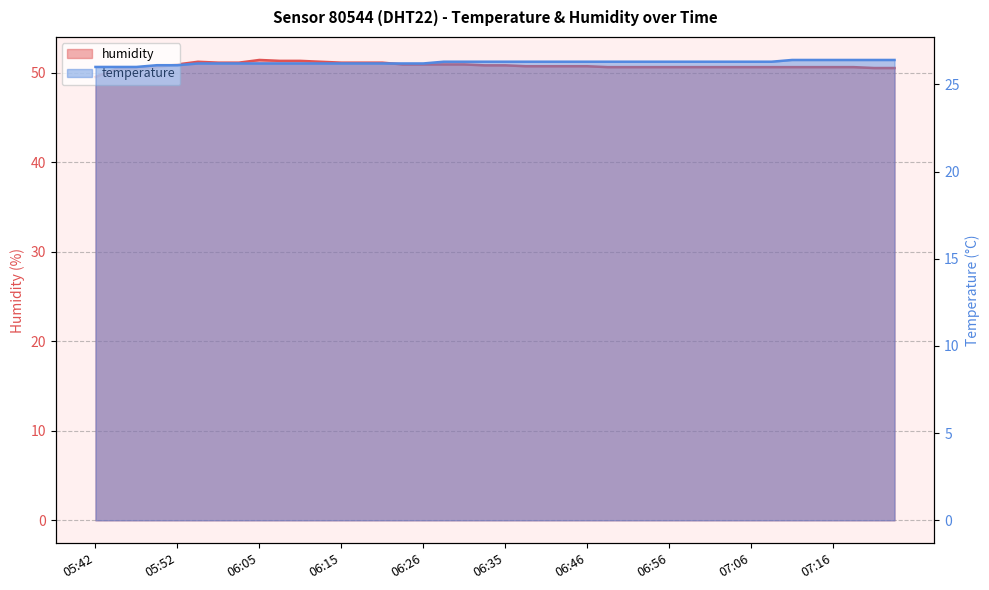

What is the spread (max minus min) of values at 06:07?

25.1